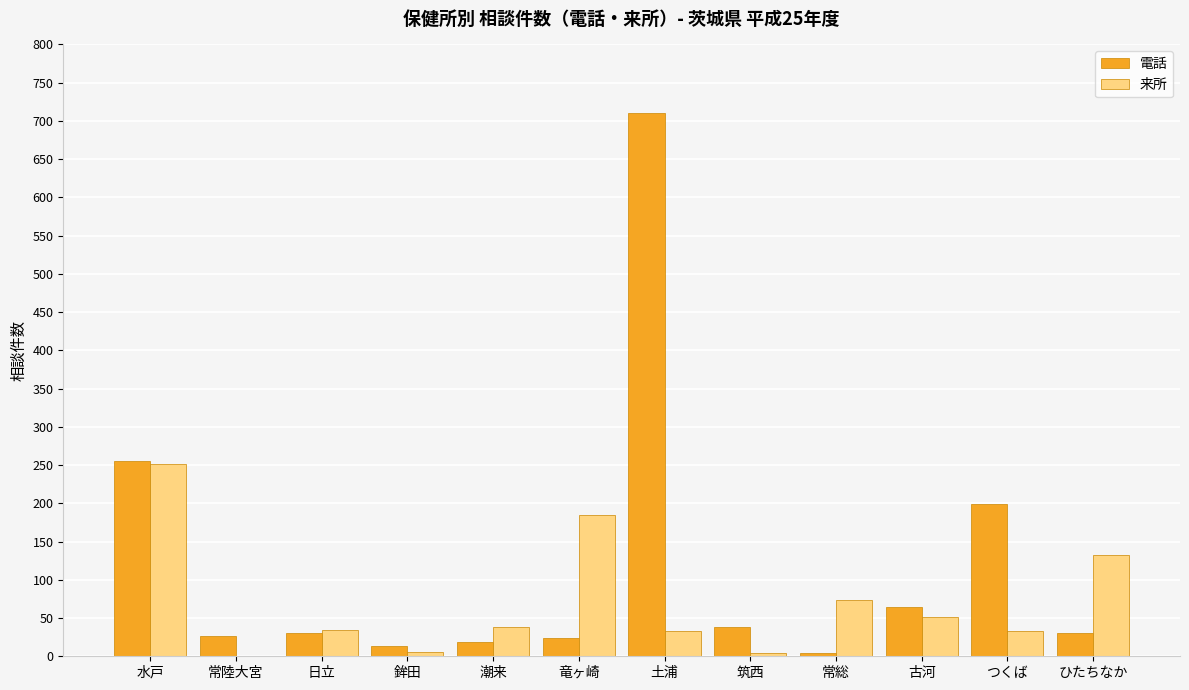

At which label is 来所 closest to 126?

ひたちなか